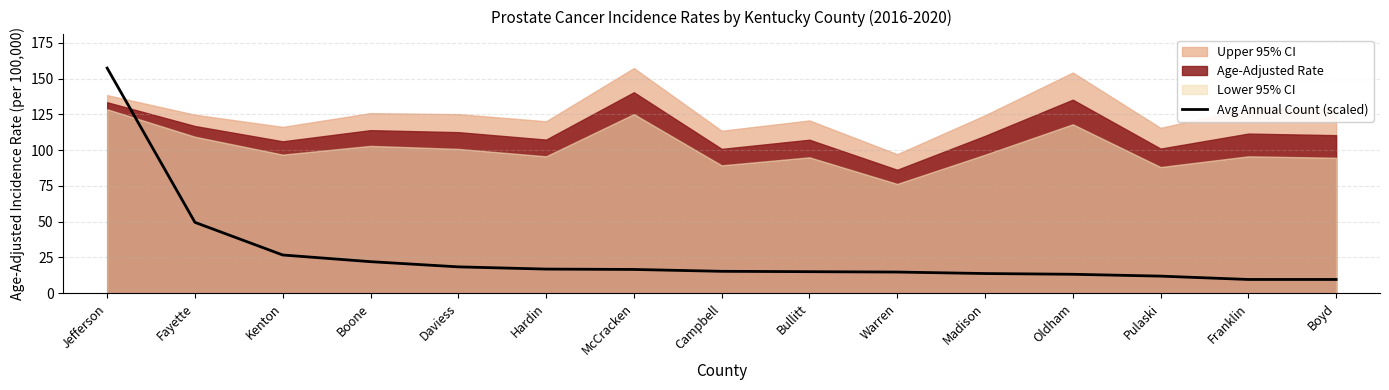

The value of Avg Annual Count (scaled) at Madison is 13.7. True or false?

True